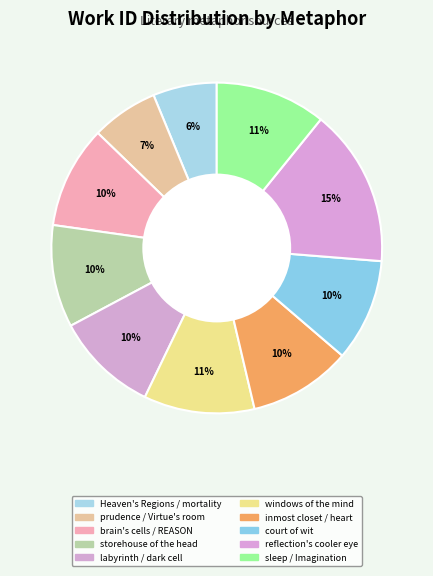

What percentage do inmost closet / heart and storehouse of the head together represent?

20.1%